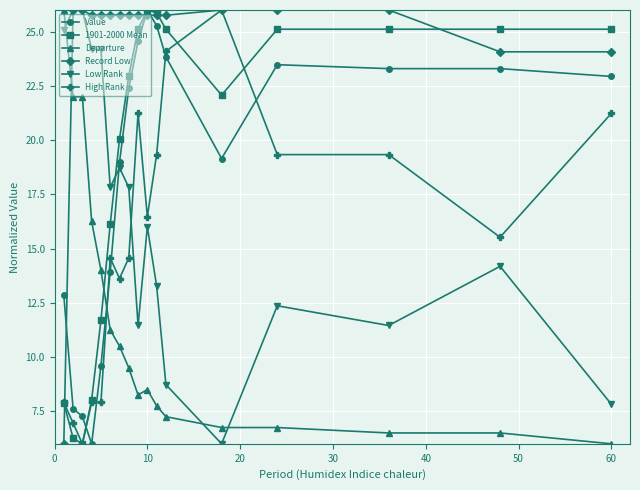

How many times do Value and Record Low cross each other?

3